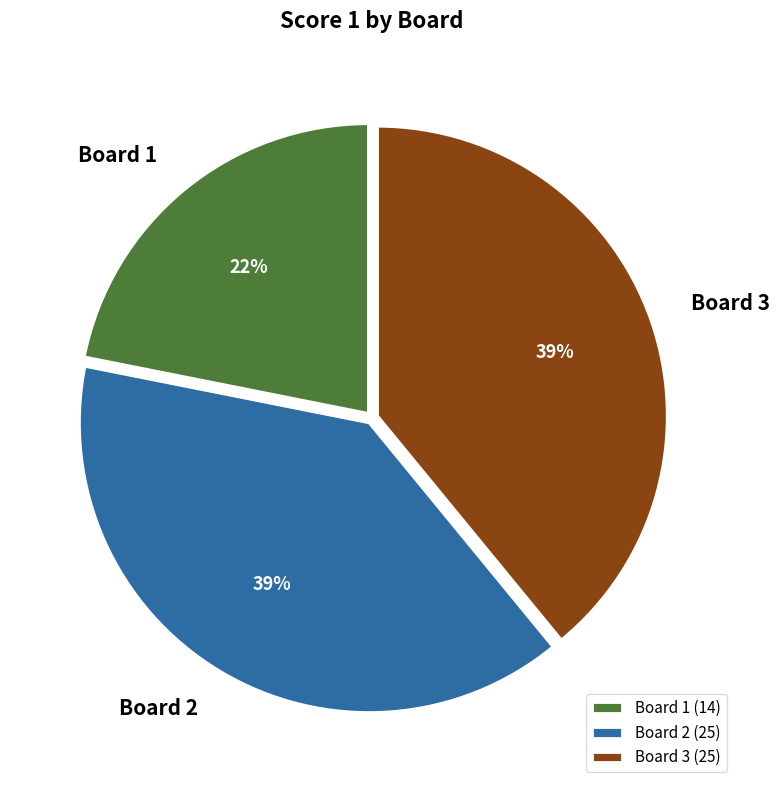

Is Board 1 the majority of the pie?

No